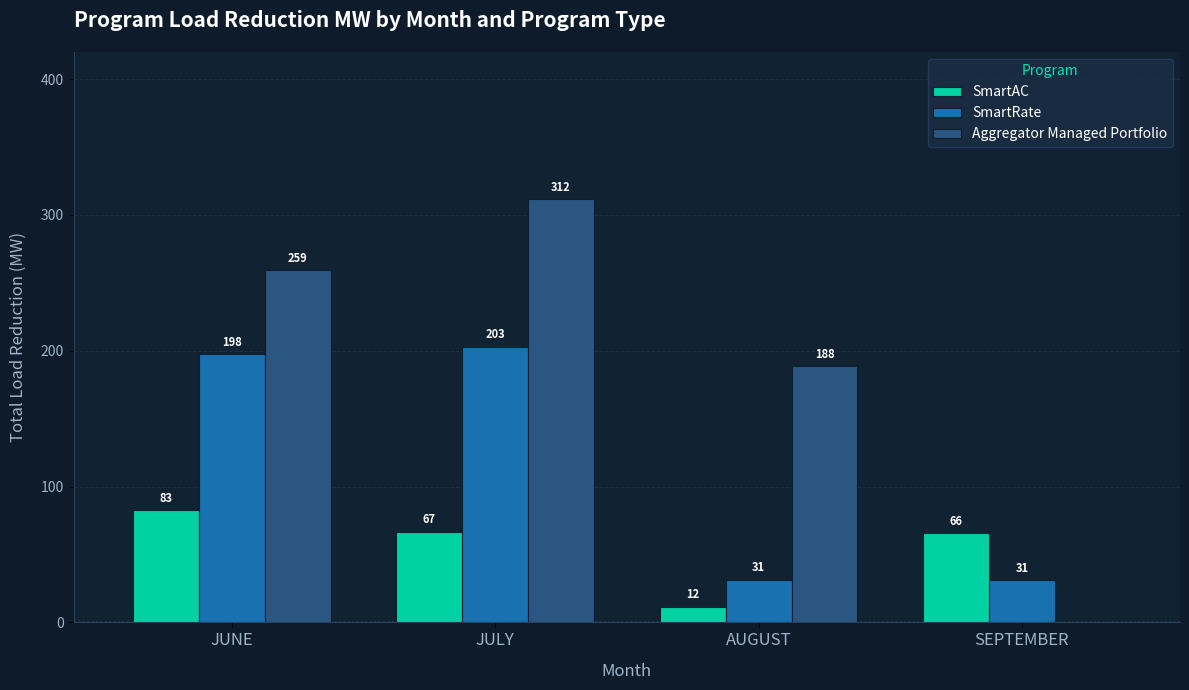

At which label does SmartRate first exceed 197?

JUNE